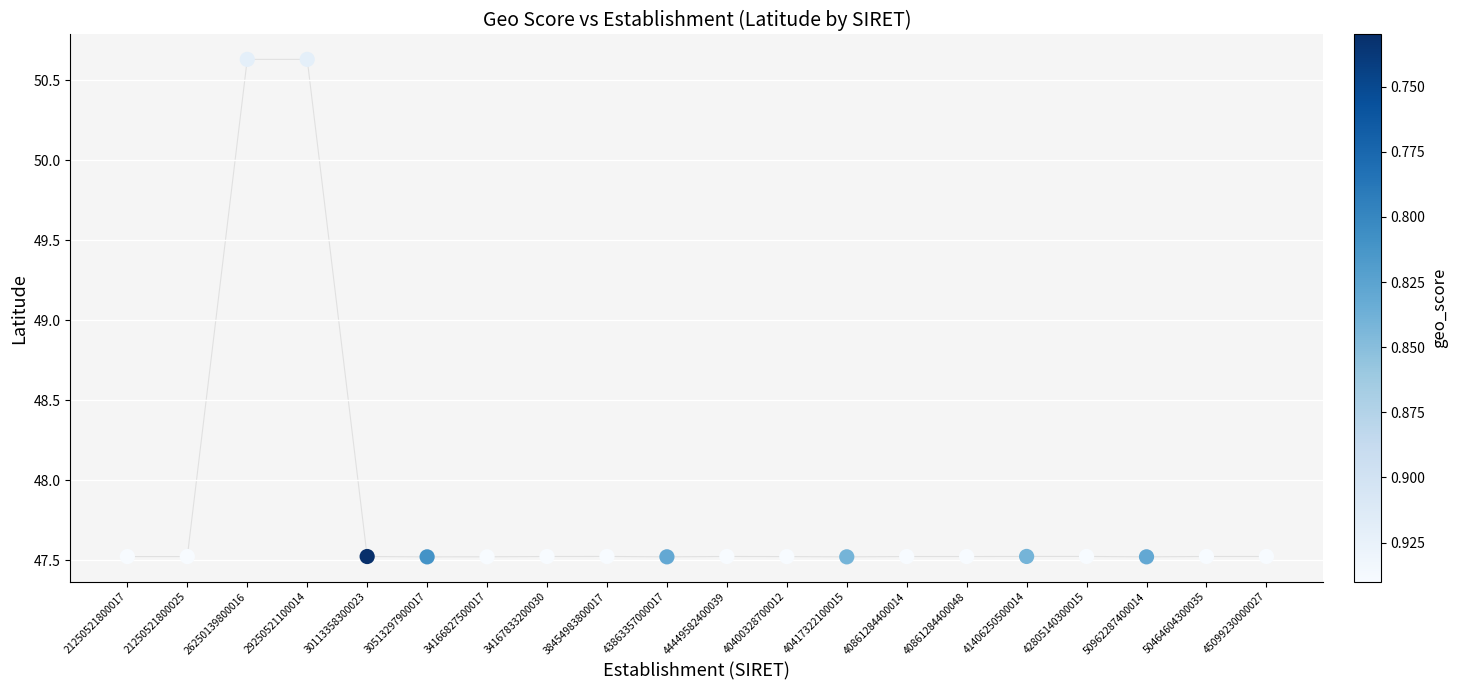

What is the range of Y values (max minus min)?

3.1